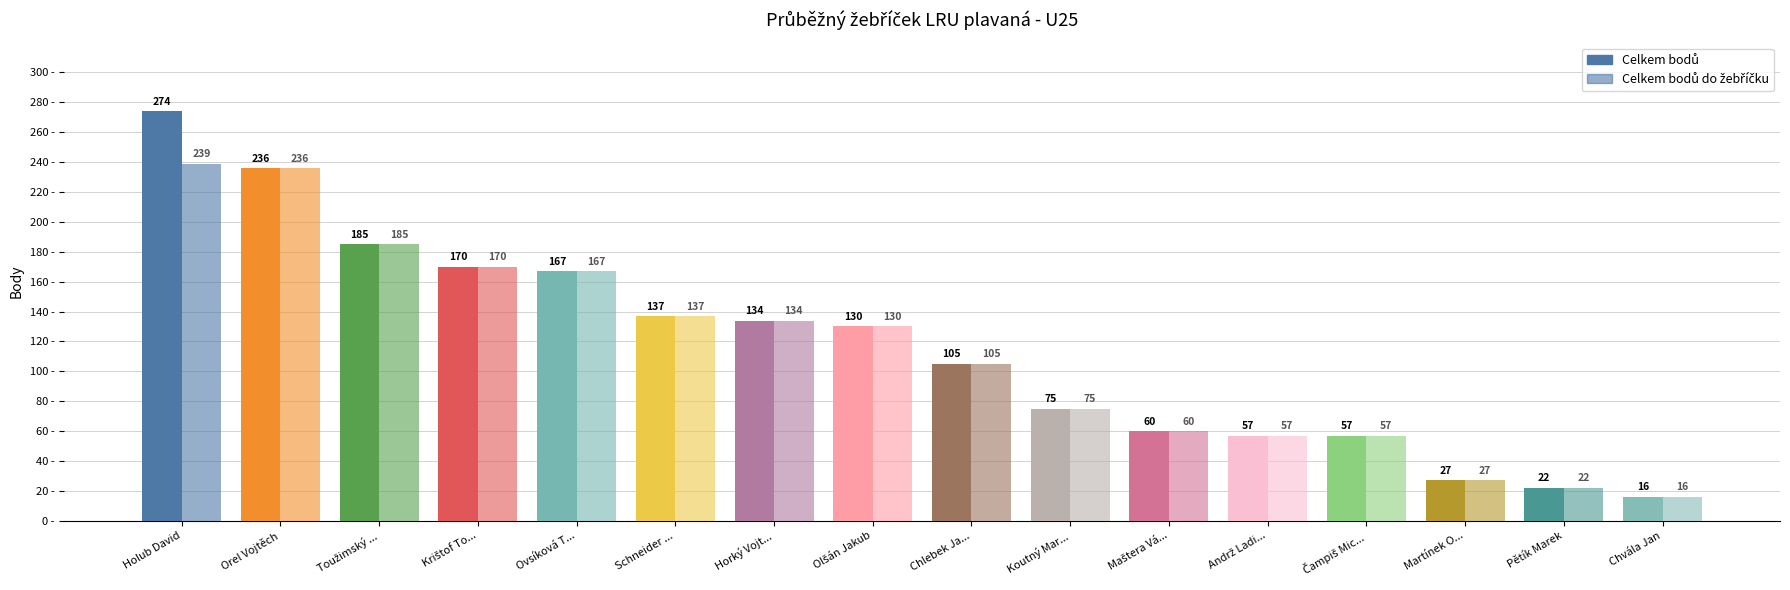

How many groups of bars are there?

16